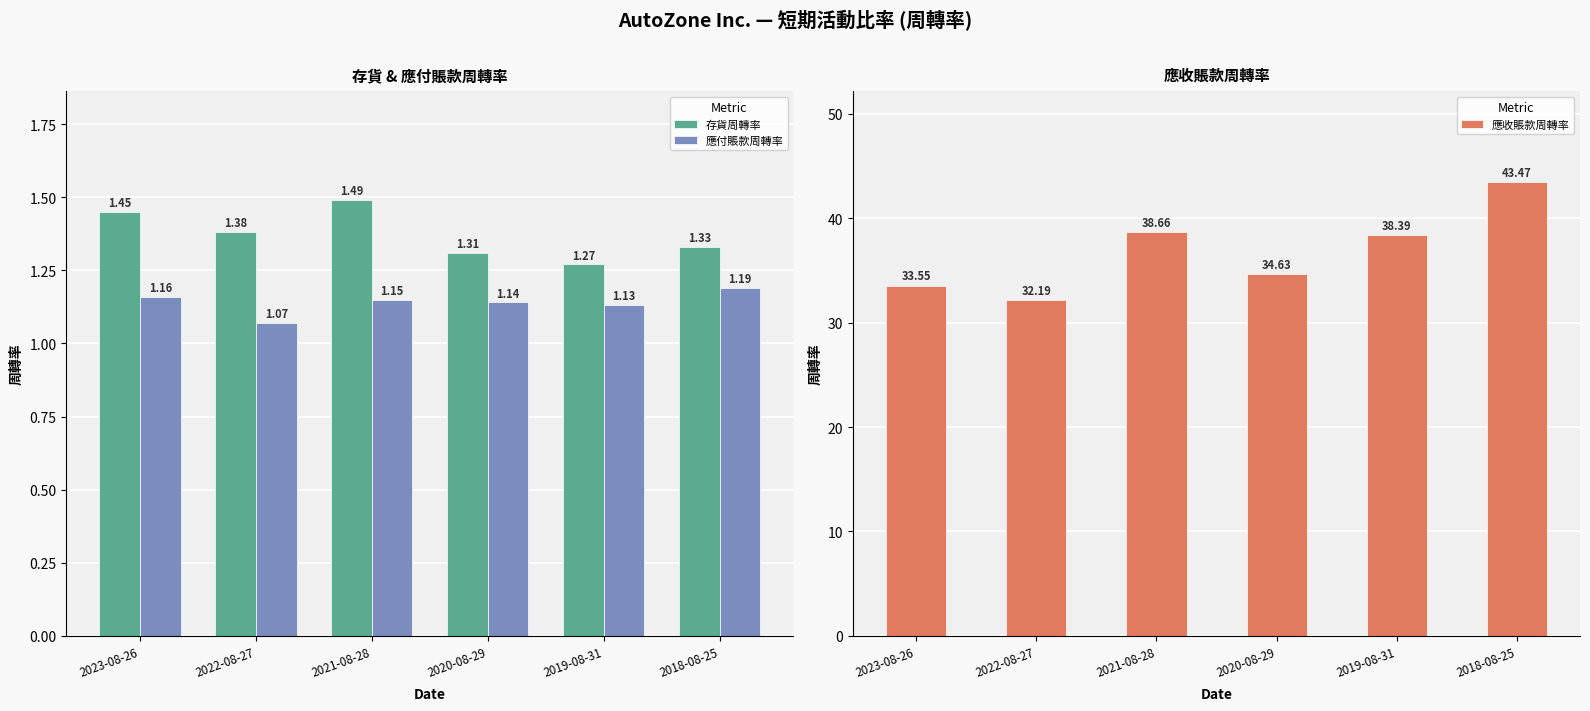

What is the maximum value for 應付賬款周轉率?

1.2